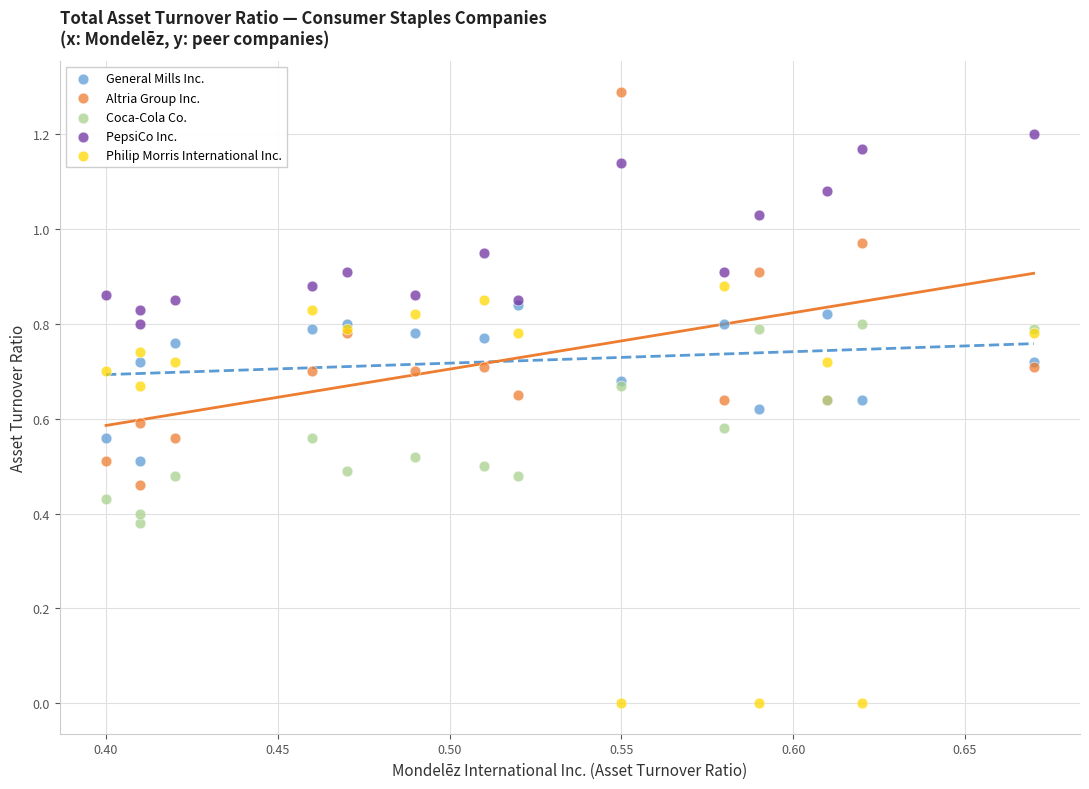

What are all the series names shown in the legend?

General Mills Inc., Altria Group Inc., Coca-Cola Co., PepsiCo Inc., Philip Morris International Inc.